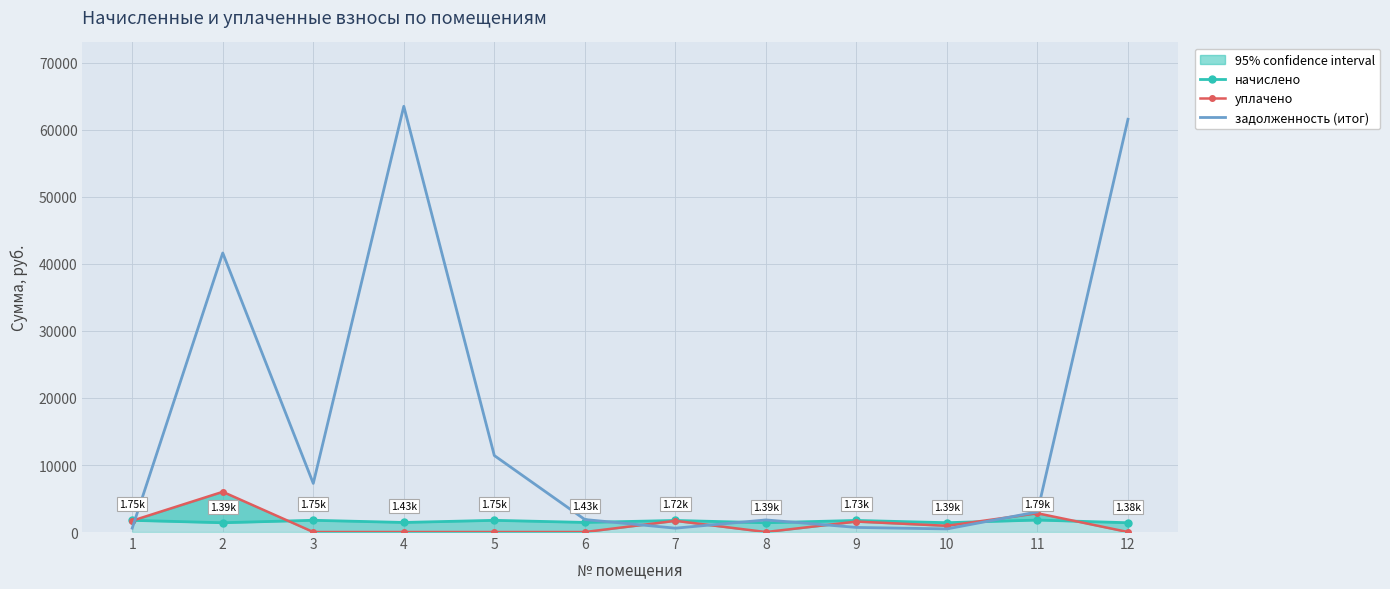

Does the chart have visible grid lines?

Yes